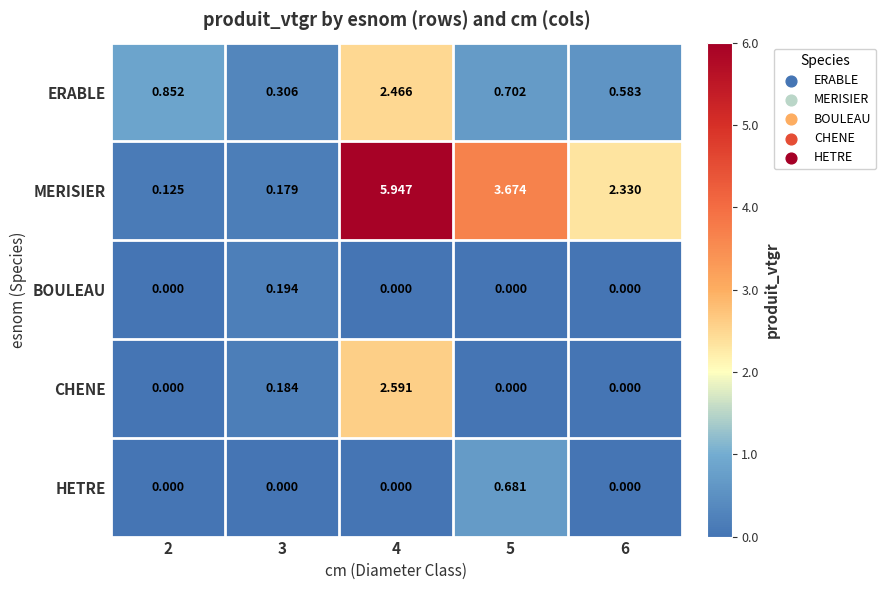

Count the number of data series in this chart.

5